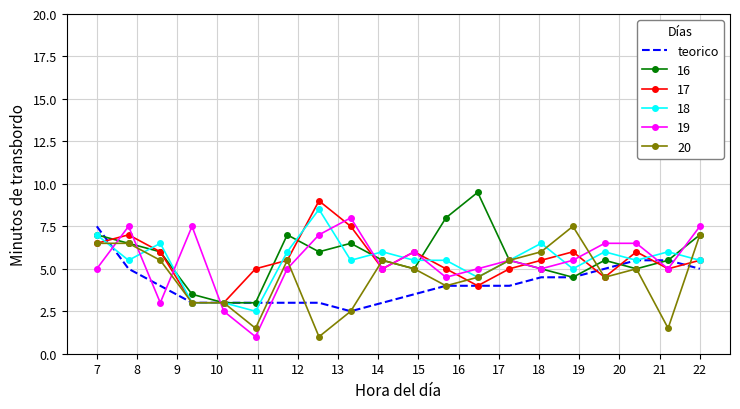

What is the smallest value displayed?

1.0